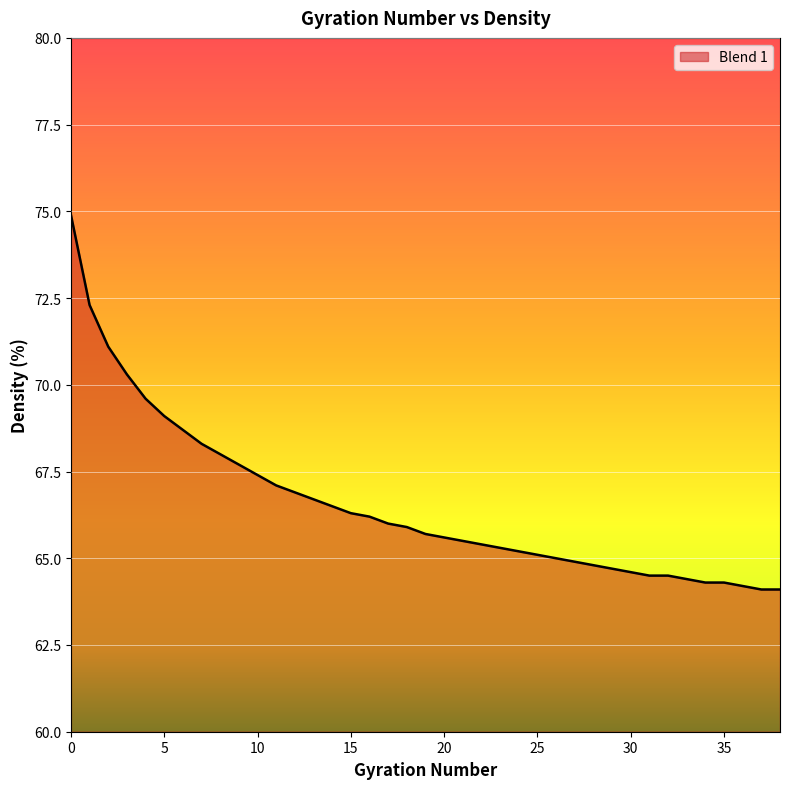

What is the greatest value displayed?

74.9